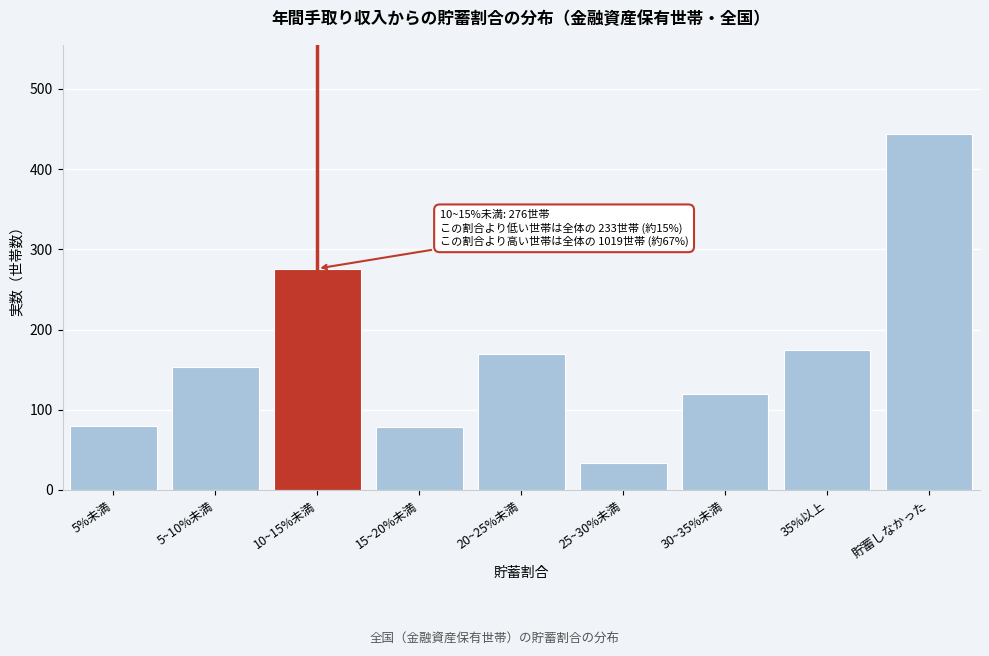

Is it true that the value at 15~20%未満 is 78?

True